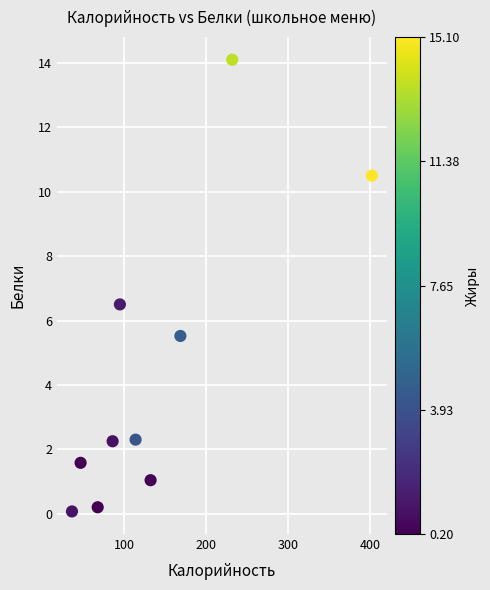

What is the range of X values (max minus min)?

365.7